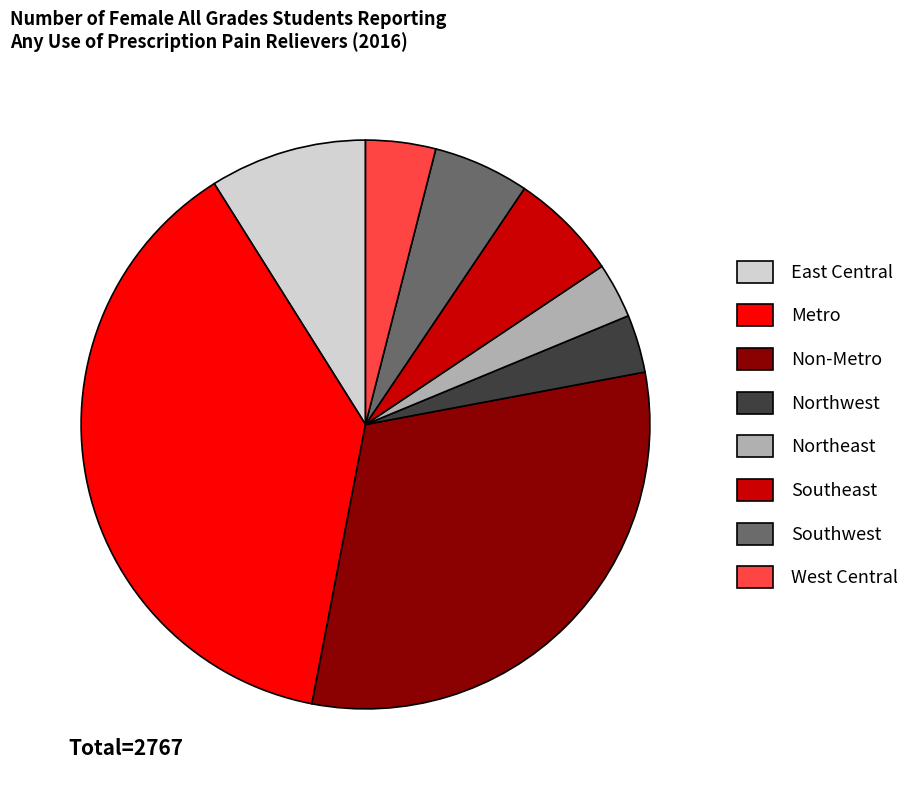

Is it true that Southwest is 1% of the pie?

False